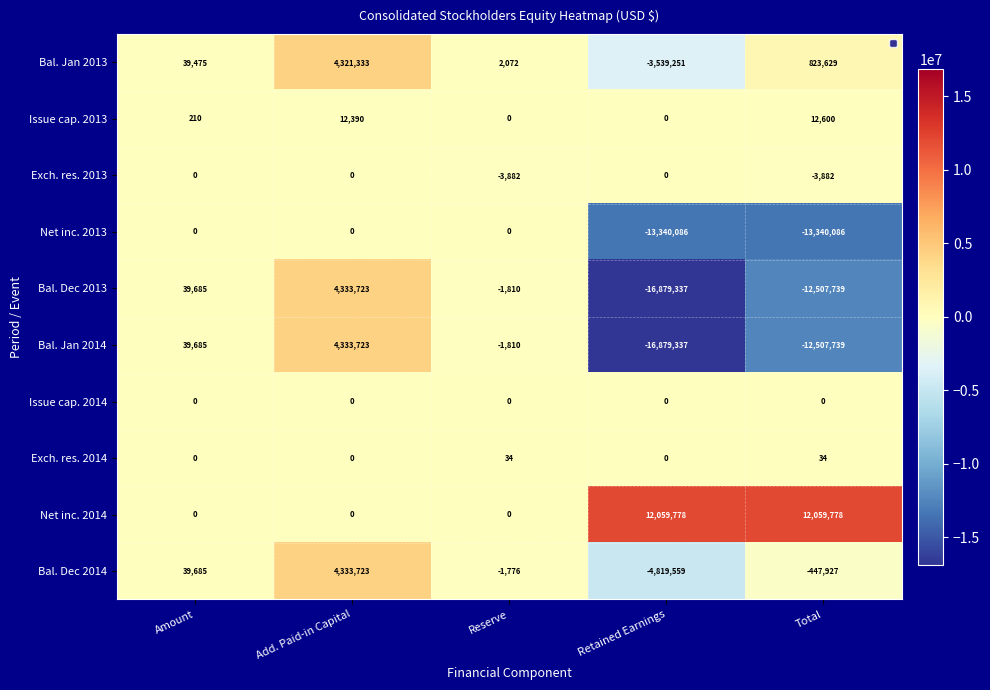

How many data points in Net inc. 2013 are less than 0?

2